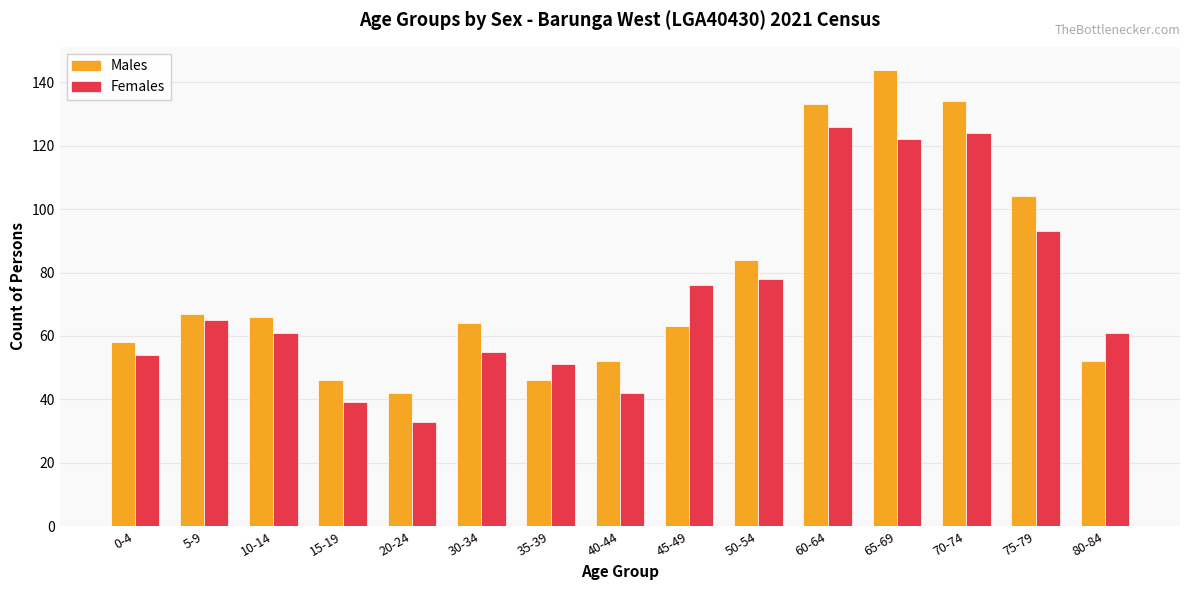

Which category has the lowest value across all series?

20-24